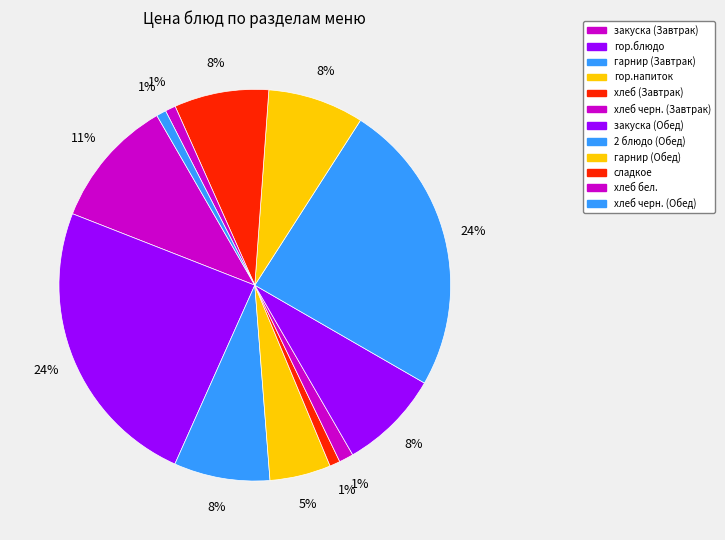

Rank the categories by value from highest to lowest.

гор.блюдо, 2 блюдо (Обед), закуска (Завтрак), закуска (Обед), гарнир (Завтрак), гарнир (Обед), сладкое, гор.напиток, хлеб черн. (Завтрак), хлеб (Завтрак), хлеб бел., хлеб черн. (Обед)